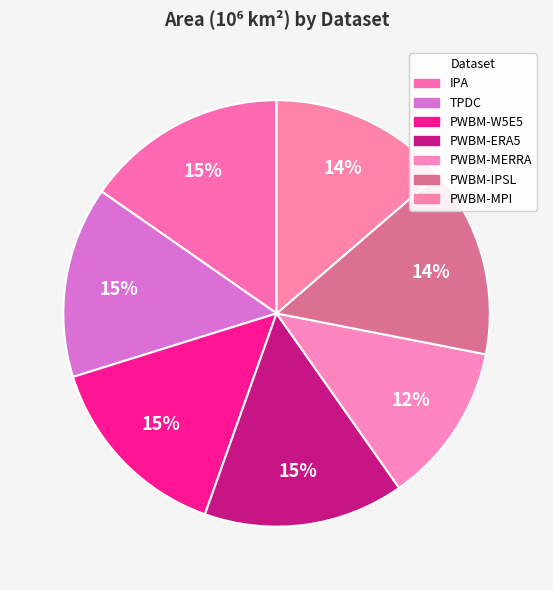

How many slices are in this pie chart?

7